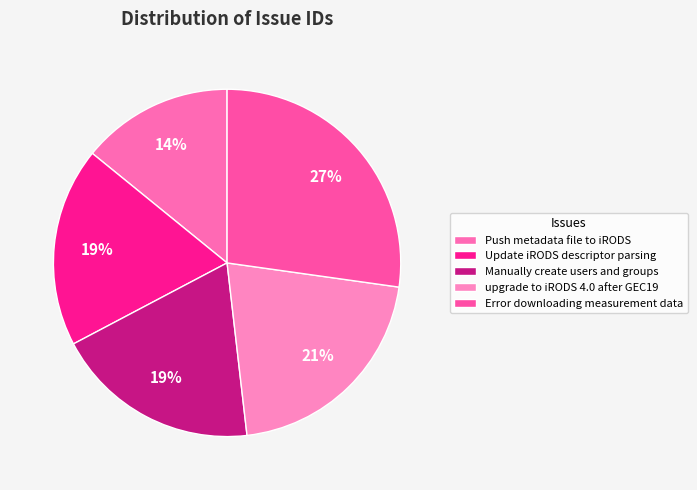

The Update iRODS descriptor parsing slice represents 19% of the pie. True or false?

True